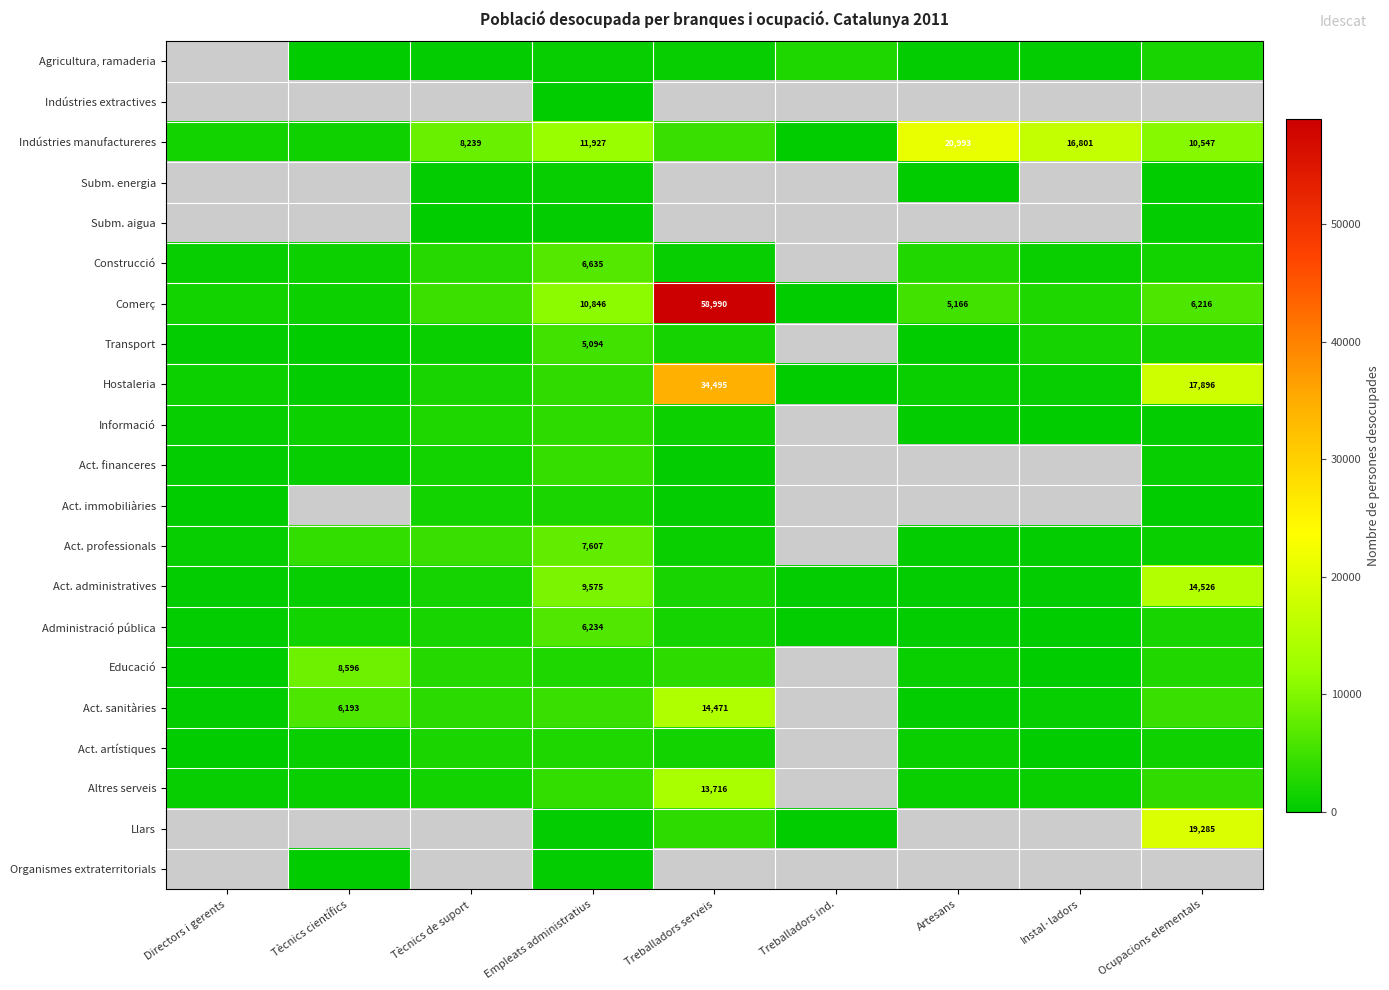

At which category is the sum across all series the highest?

Empleats administratius